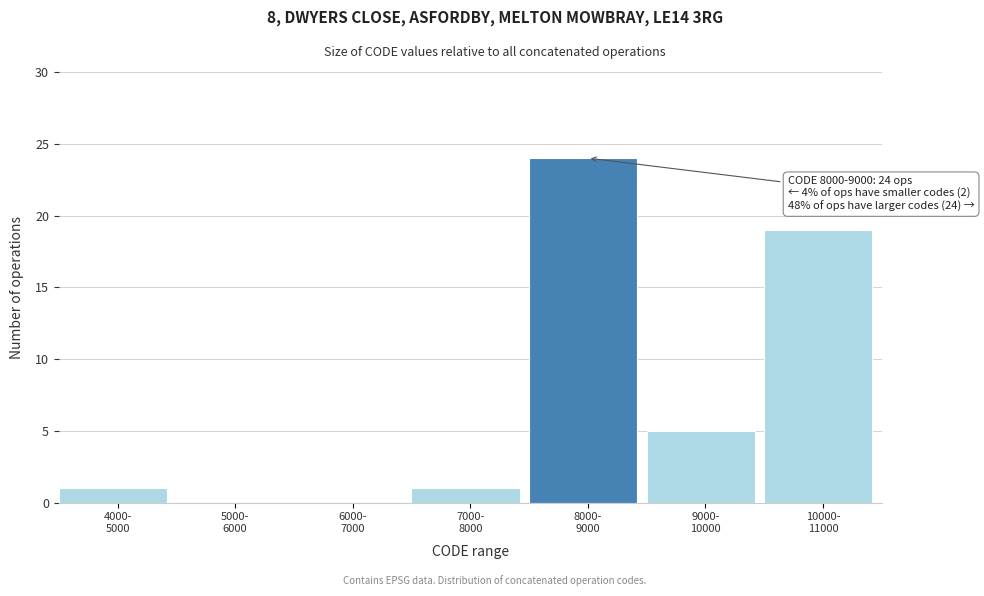

What is the maximum value shown in the chart?

24